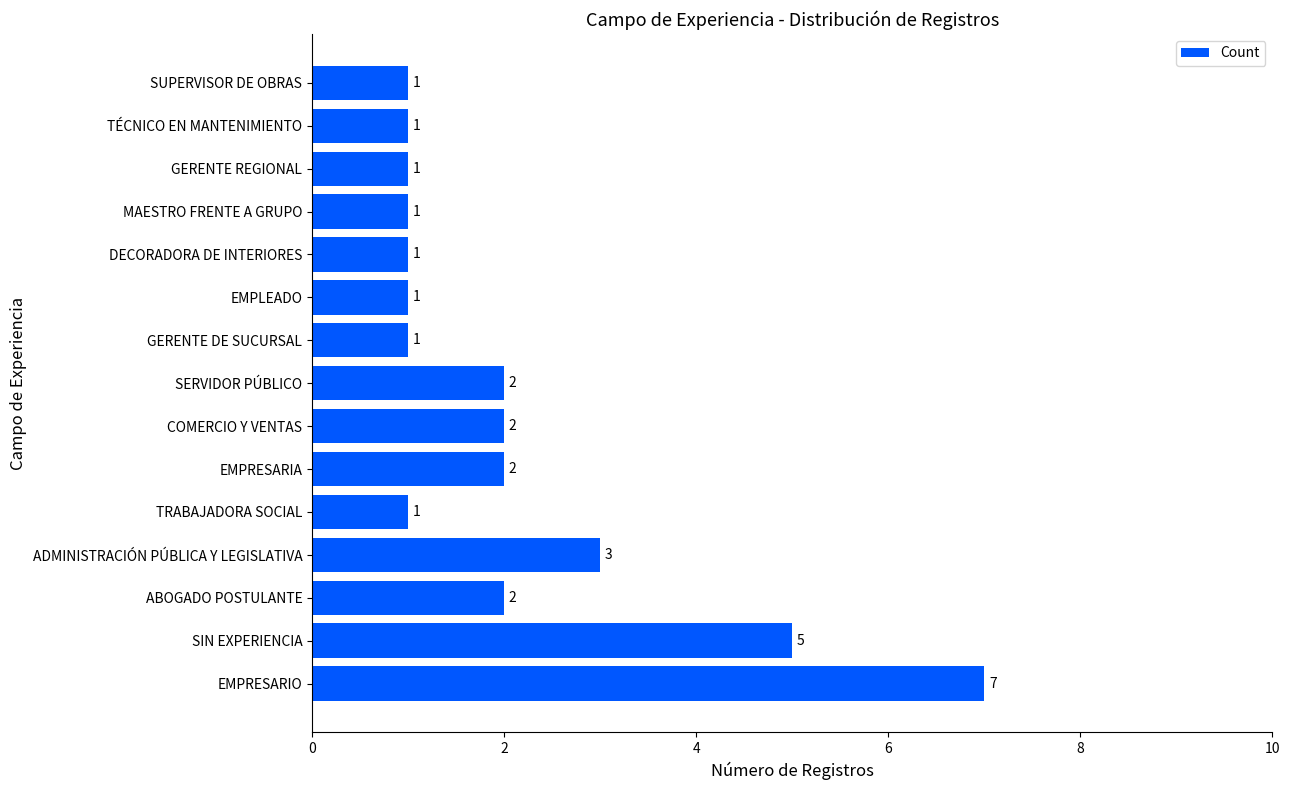

What is the difference between the maximum and minimum values?

6